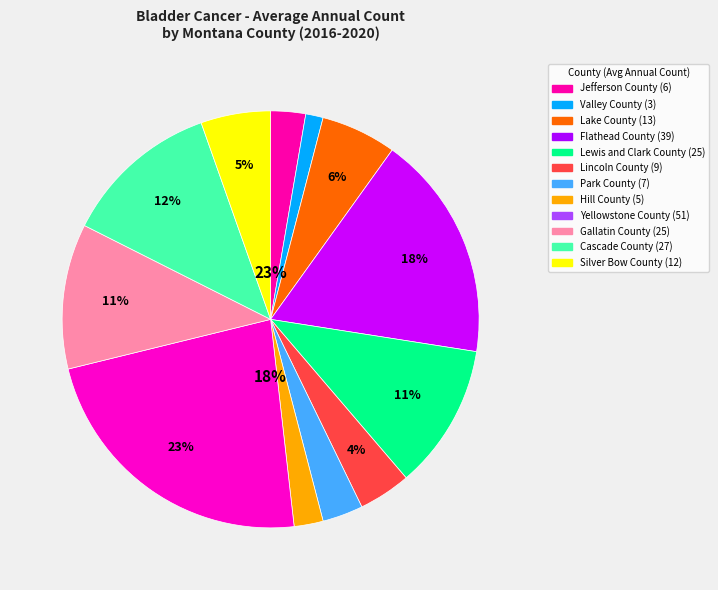

True or false: Lewis and Clark County accounts for 25% of the total.

False